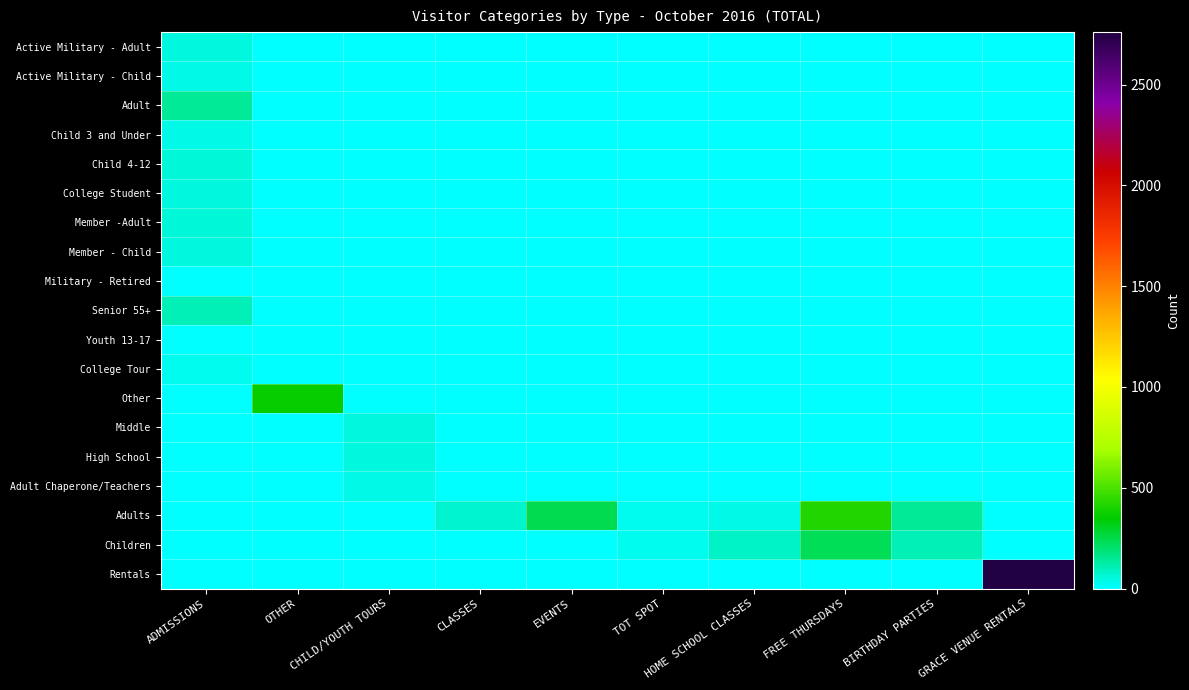

At which category is the sum across all series the highest?

GRACE VENUE RENTALS